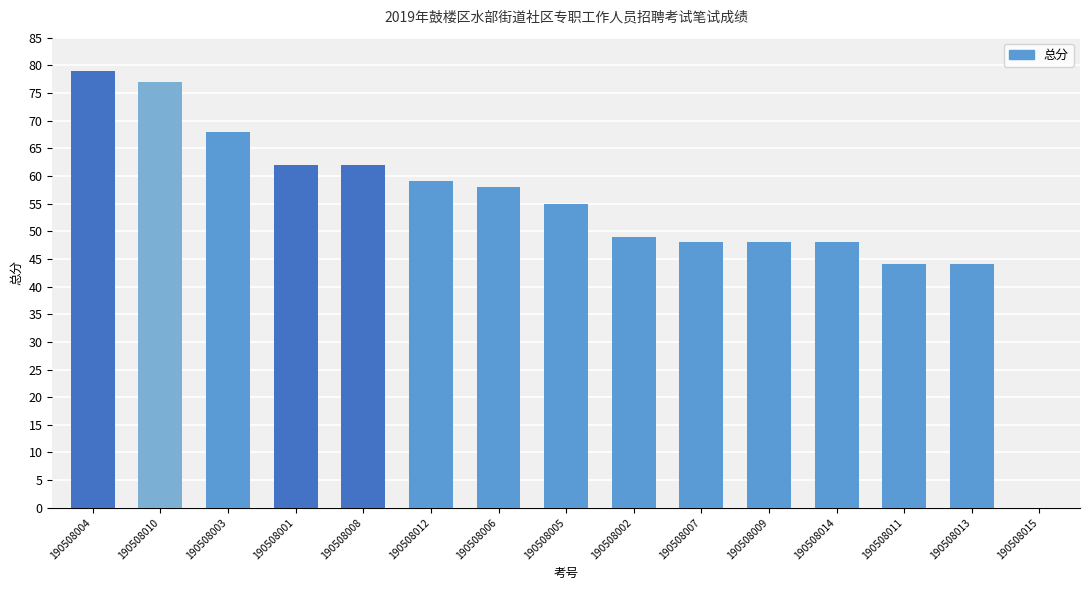

What is the greatest value displayed?

79